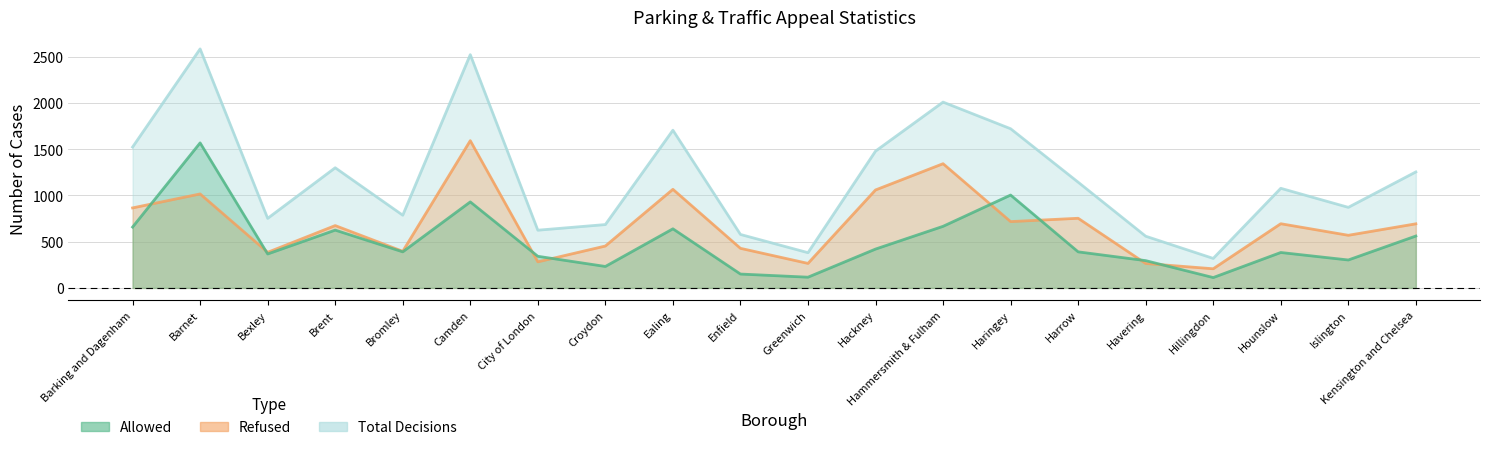

Rank the series by their maximum value, from lowest to highest.

Allowed, Refused, Total Decisions